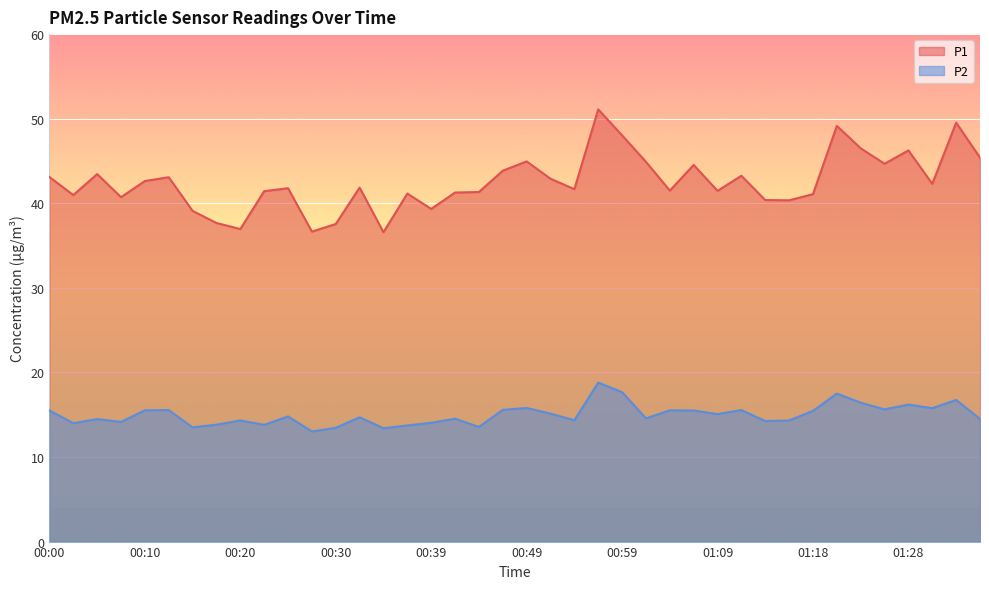

Which has a higher value, 01:36 or 00:17?

01:36